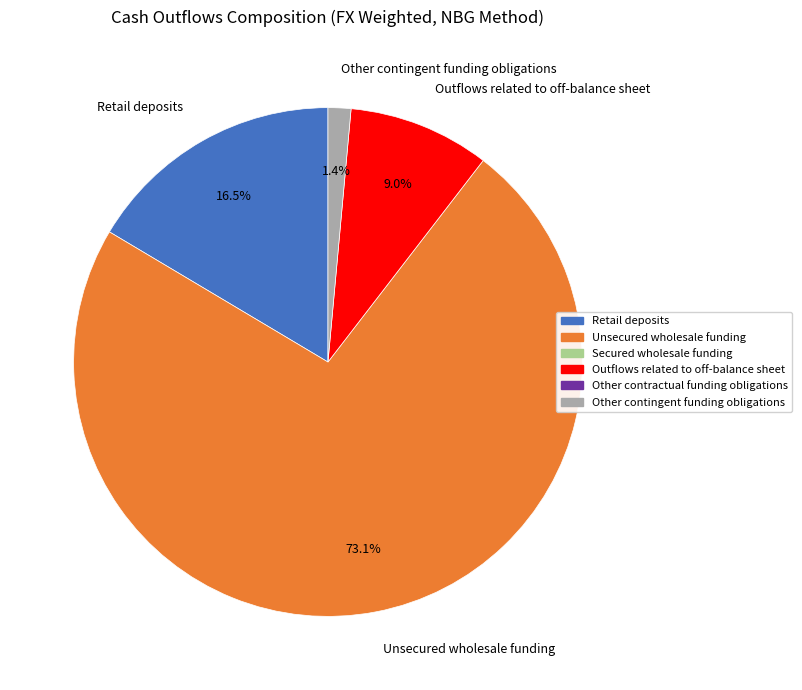

To the nearest percent, what is the difference between the largest and smallest slice percentages?

72%